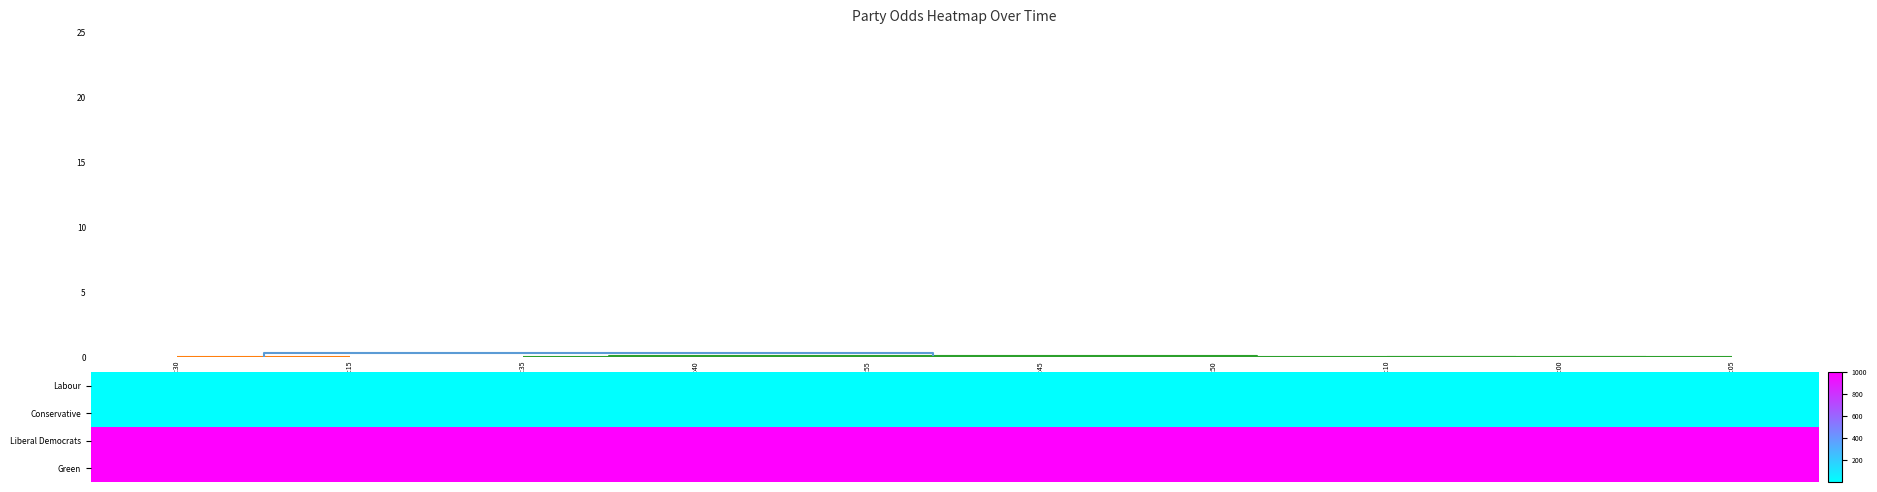

List the series in order of their peak value, lowest first.

Conservative, Labour, Liberal Democrats, Green